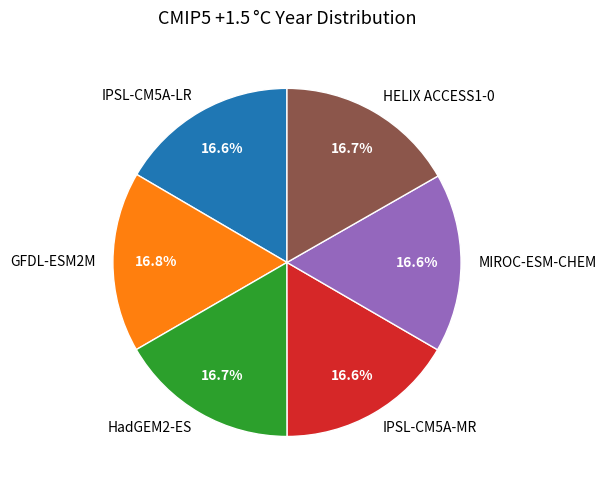

Is the sum of IPSL-CM5A-MR and GFDL-ESM2M greater than half?

No